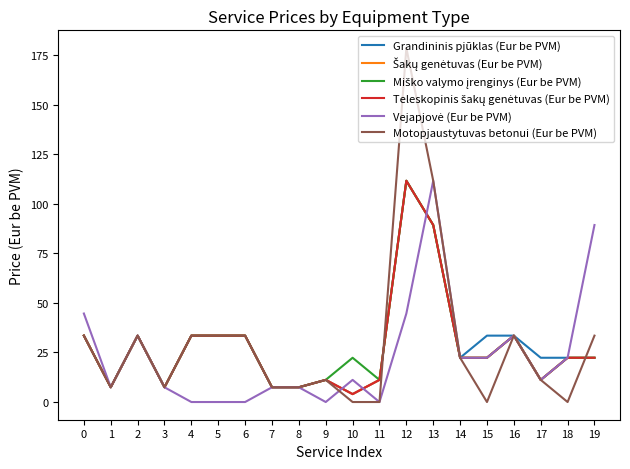

Which category has the highest value across all series?

12